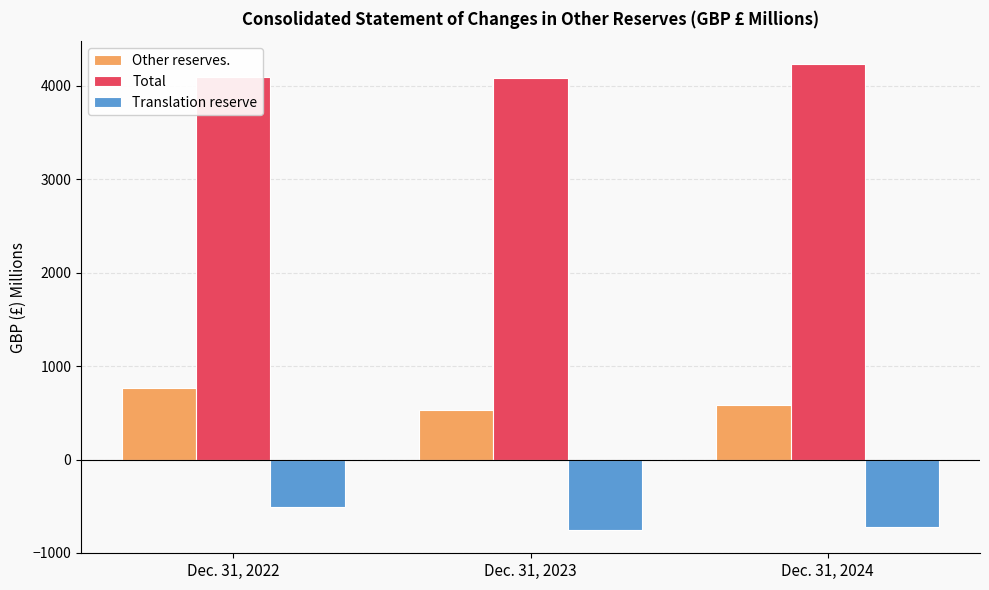

What is the difference between the highest and lowest values at Dec. 31, 2024?

4953